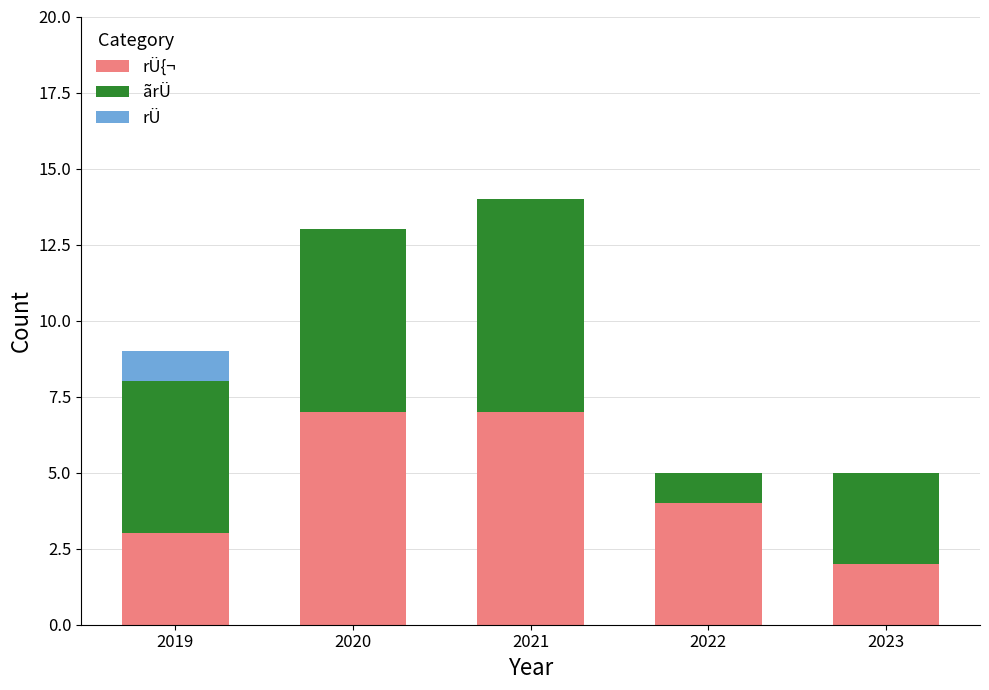

What is the total value across all series at 2020?

13